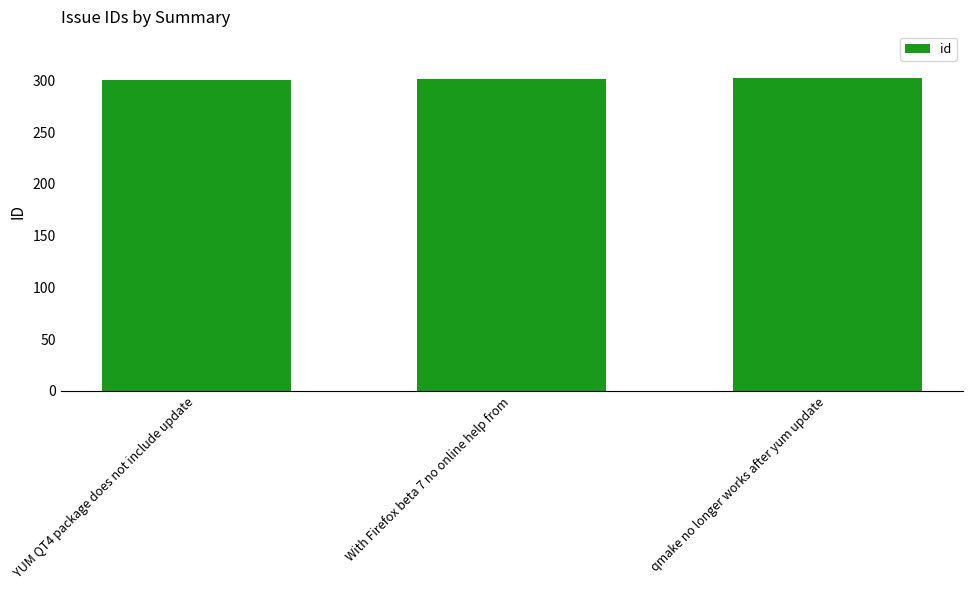

Does the chart contain any negative values?

No